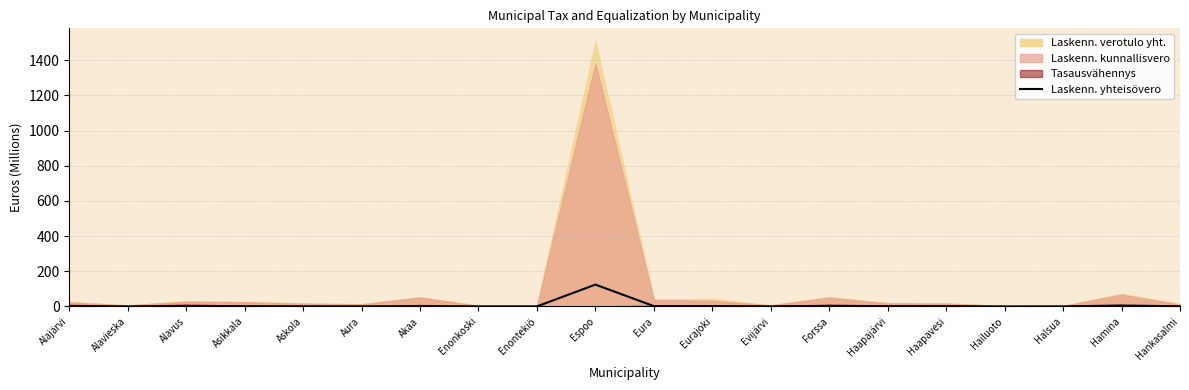

Reading right to left, transcribe all the data shown in this chart.

Hankasalmi=0.9	Hamina=5.5	Halsua=0.4	Hailuoto=0.1	Haapavesi=1.3	Haapajärvi=1.4	Forssa=3.6	Evijärvi=0.6	Eurajoki=2.3	Eura=1.9	Espoo=124.3	Enontekiö=0.4	Enonkoski=0.6	Akaa=1.6	Aura=0.6	Askola=0.9	Asikkala=1.4	Alavus=2.4	Alavieska=0.3	Alajärvi=2.1